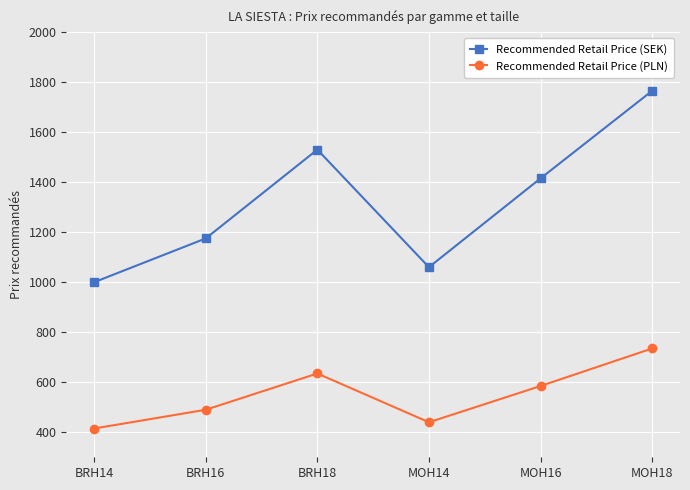

True or false: Recommended Retail Price (PLN) and Recommended Retail Price (SEK) cross at least once.

False